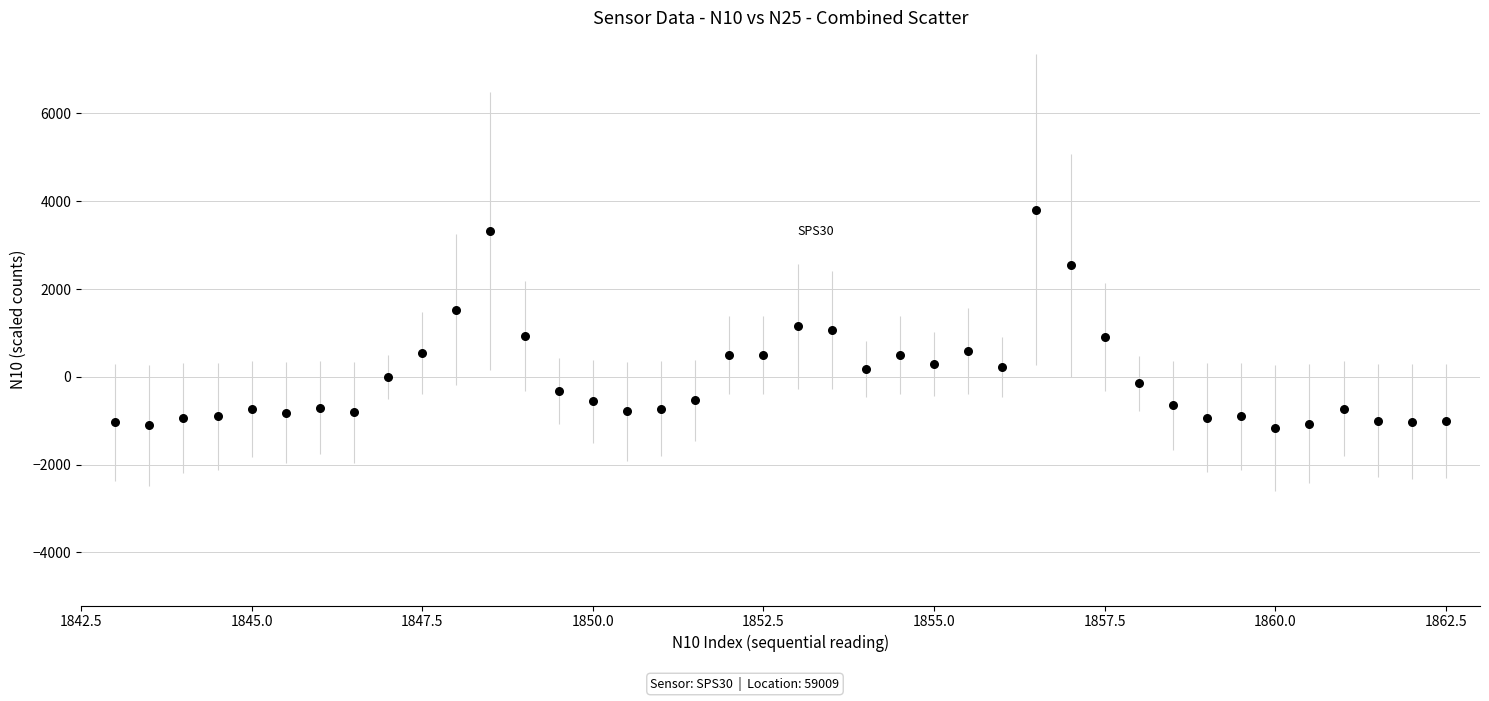

What is the range of Y values (max minus min)?

4968.0